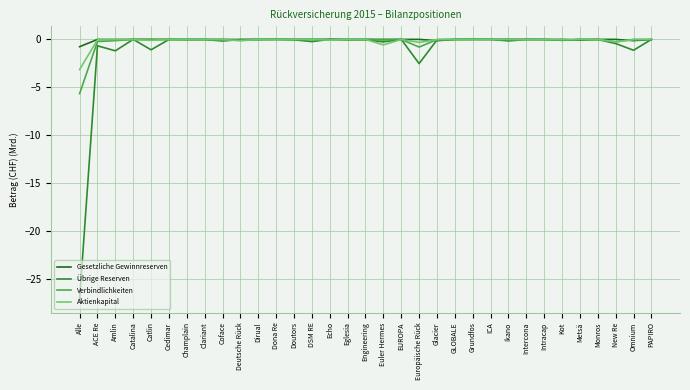

At which category does the chart reach its minimum across all series?

Alle